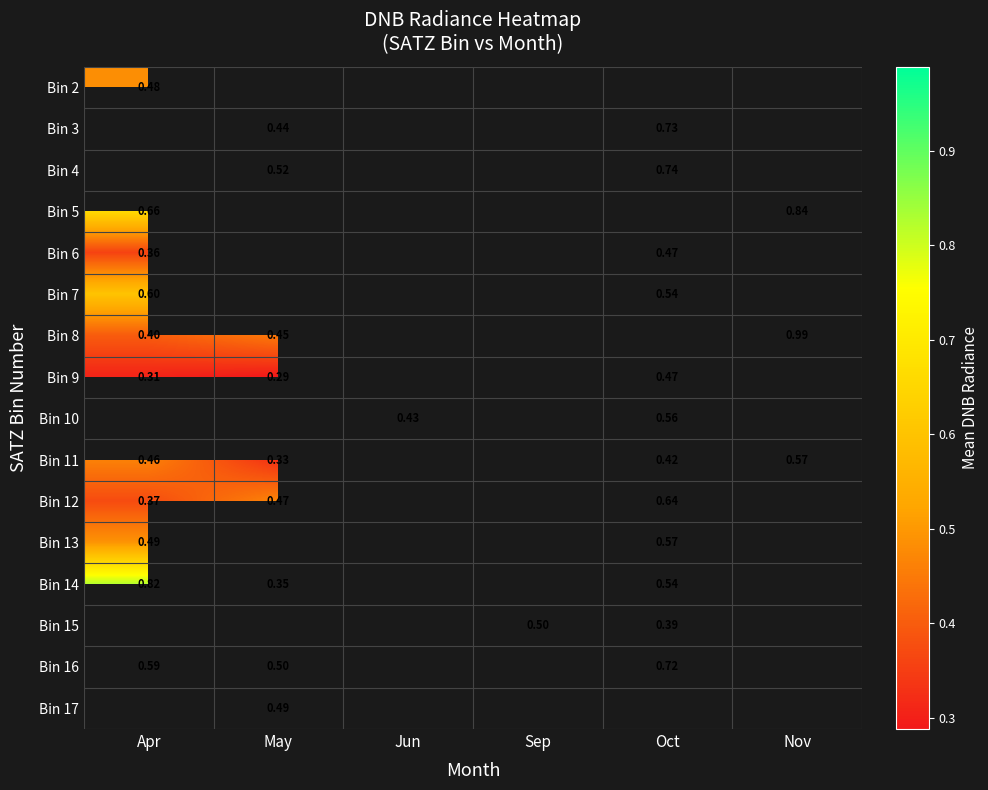

Between Oct and Apr, which is larger?

Apr